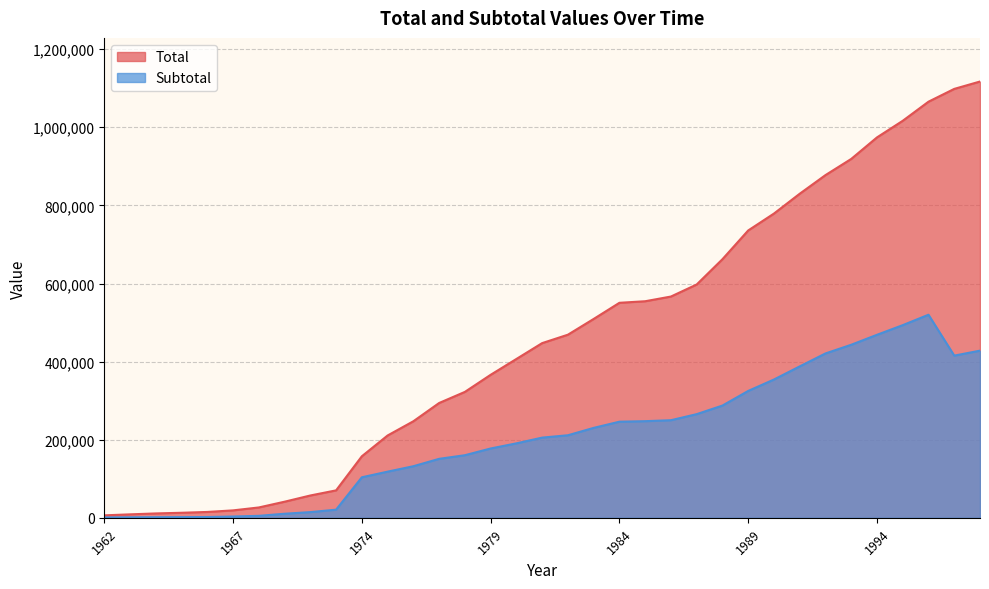

What is the greatest value displayed?

1117222